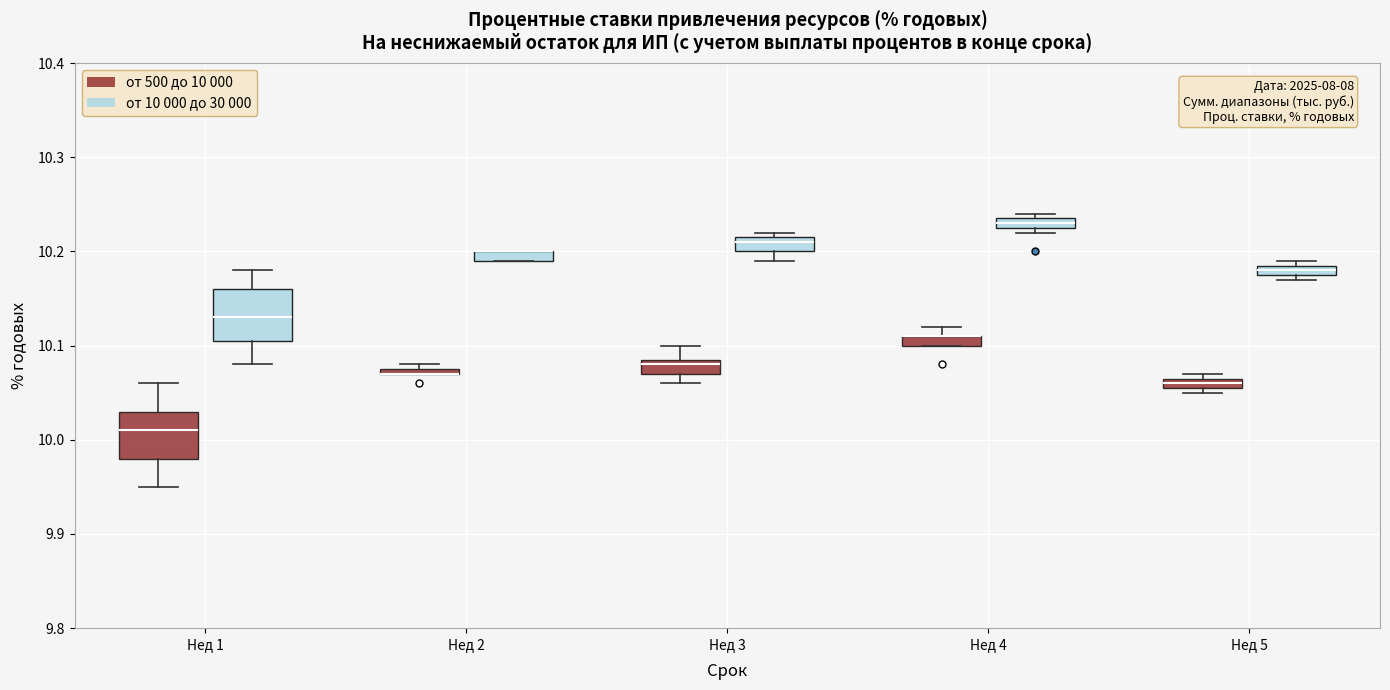

Where is the lower edge of the box for Нед 2 (от 500 до 10 000) on the y-axis? The values are not printed on the chart, so give them approximately, as read against the axis.

10.07